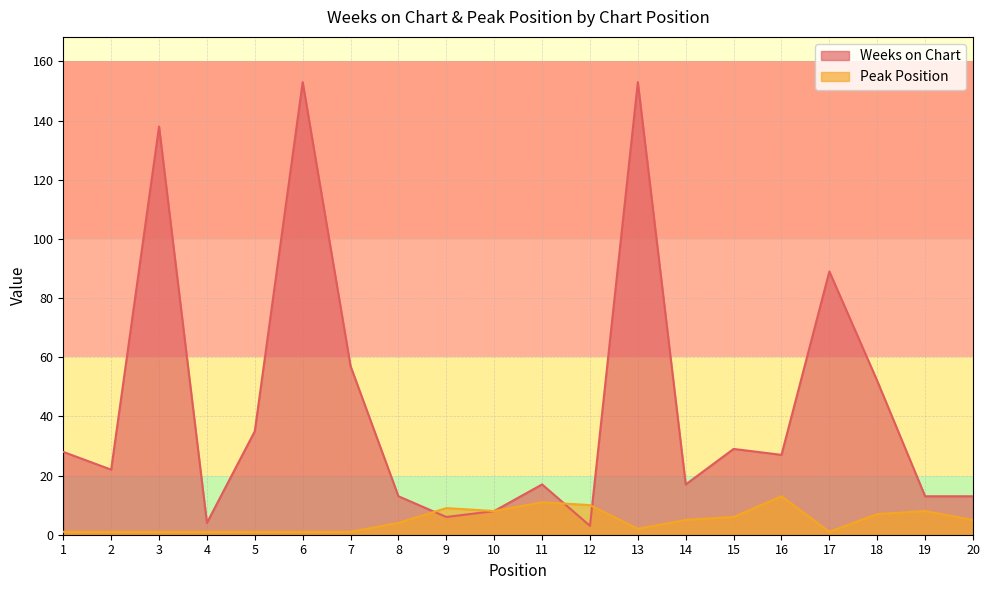

How many data points in Weeks on Chart are above 27?

9